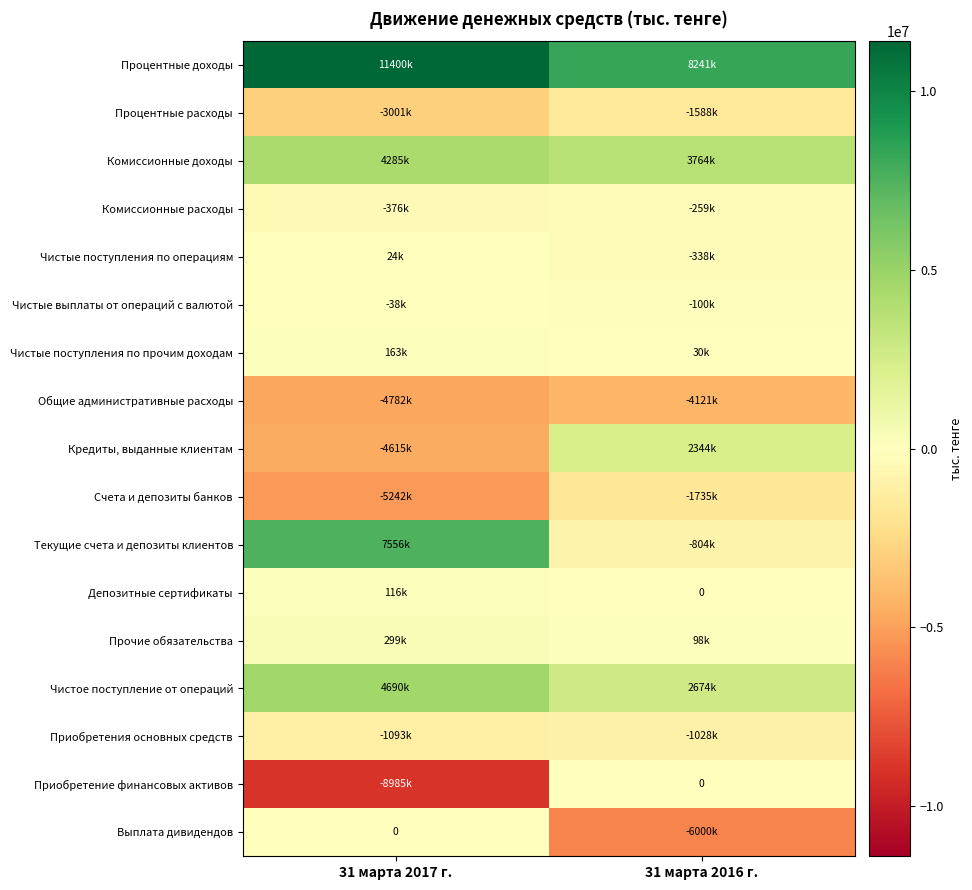

At which label does Выплата дивидендов reach its peak?

31 марта 2017 г.